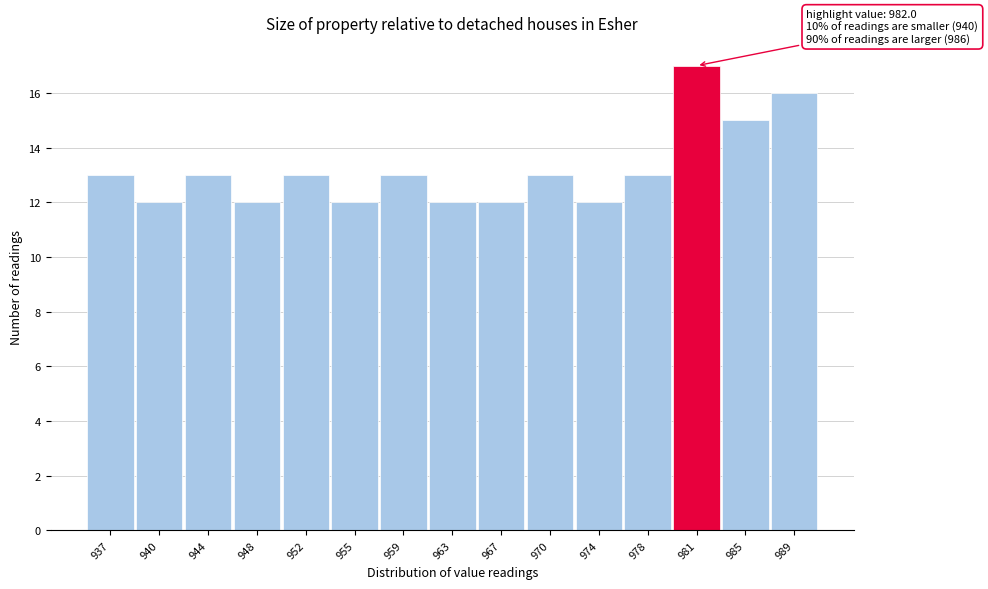

Over which range of the x-axis is the bar tallest?

979.5 to 983.5